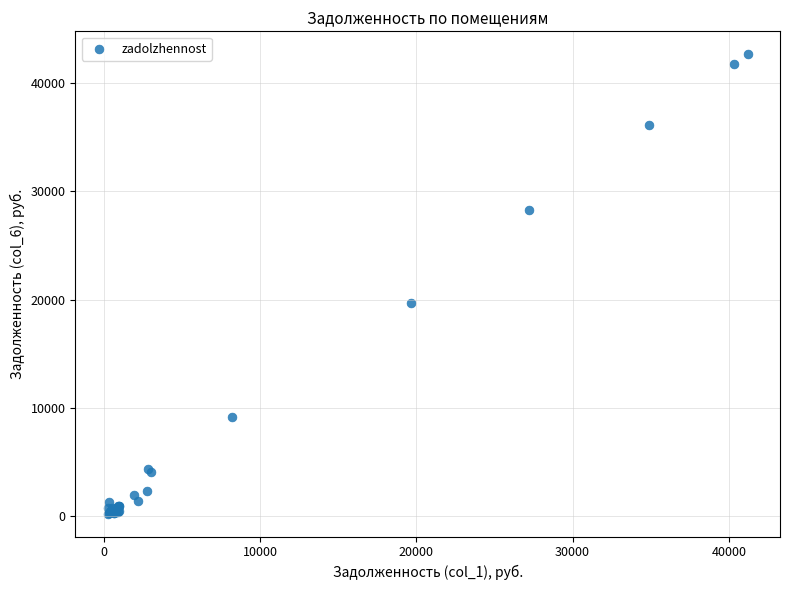

What Y value in the scatter plot is closest to 21455?

19684.3